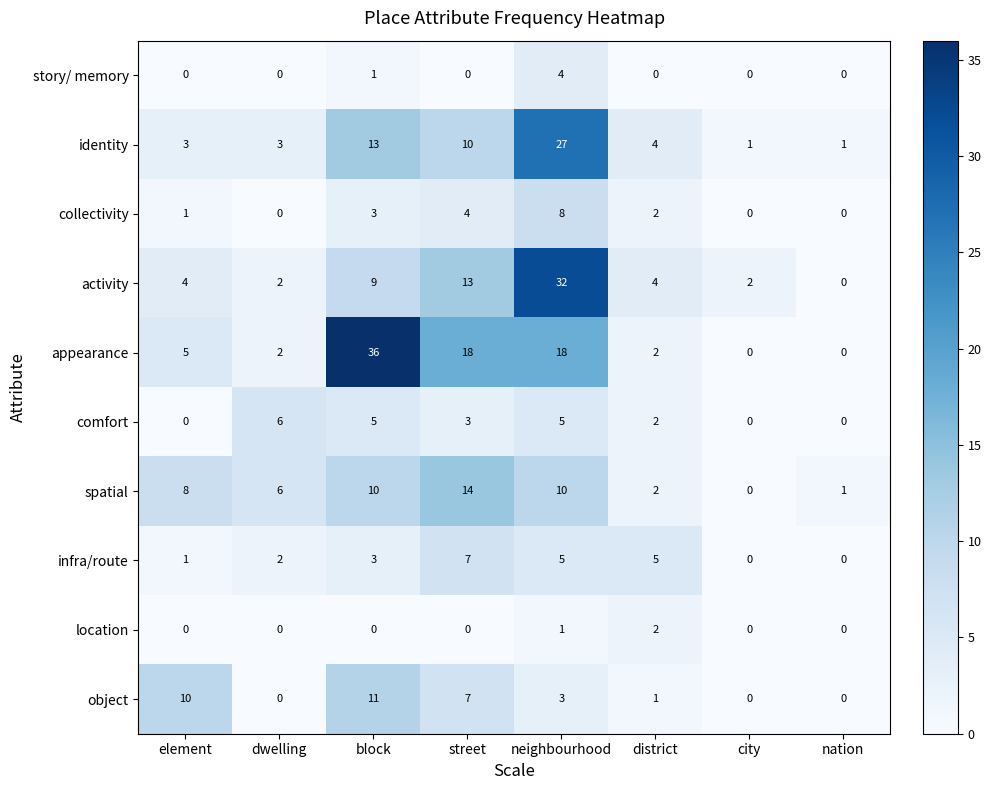

What is the difference between the maximum and second lowest values in the collectivity series?

8